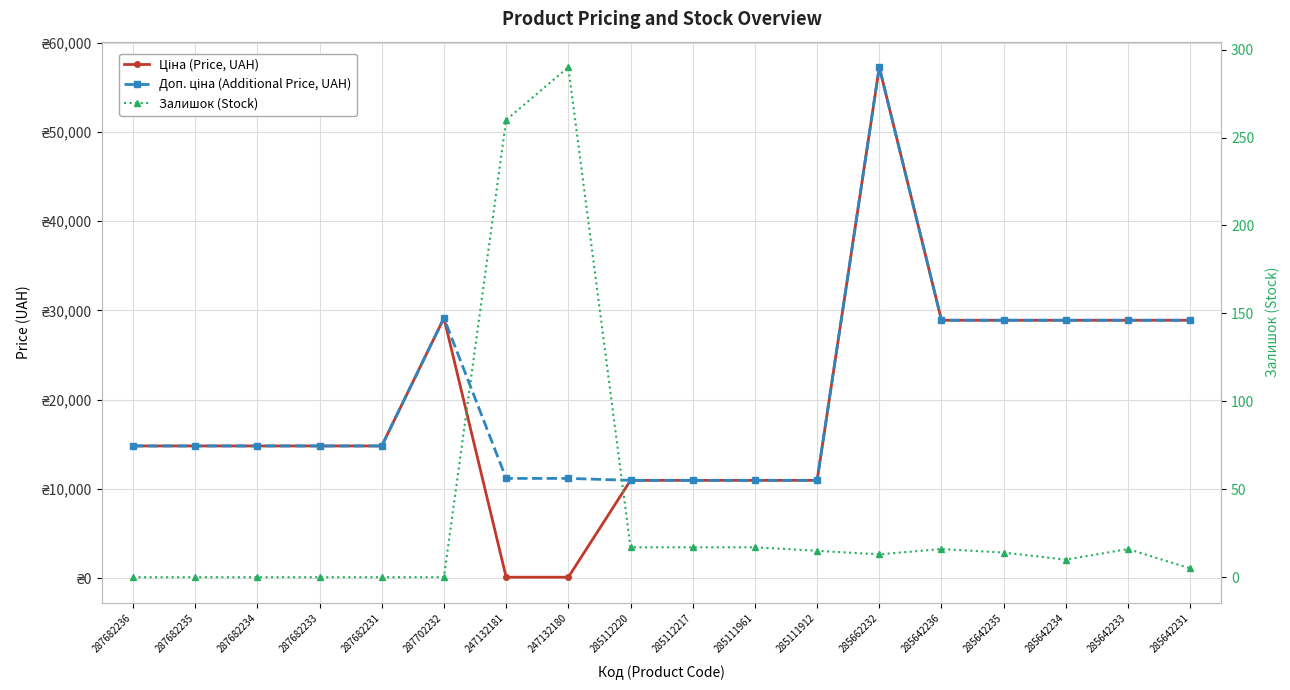

What is the sum of all Доп. ціна (Additional Price, UAH) values?

371228.2